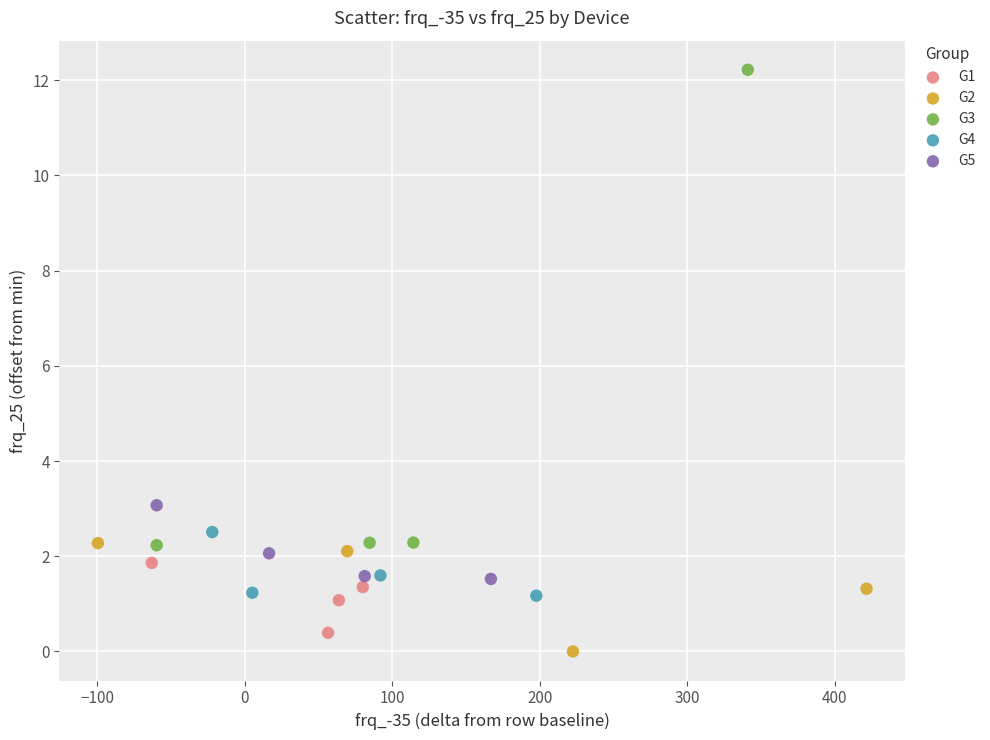

Which series reaches the minimum Y coordinate?

G2